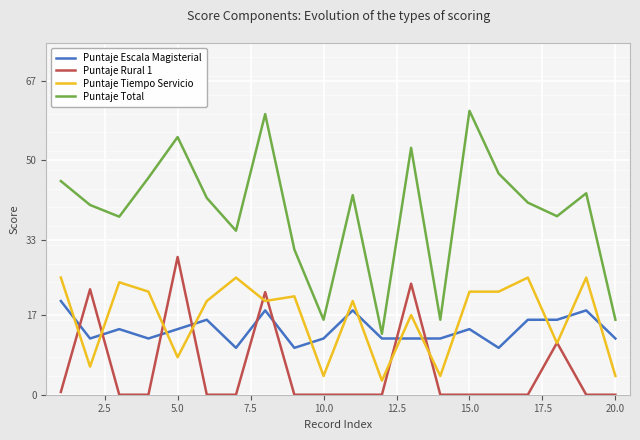

Rank the series by their maximum value, from highest to lowest.

Puntaje Total, Puntaje Rural 1, Puntaje Tiempo Servicio, Puntaje Escala Magisterial